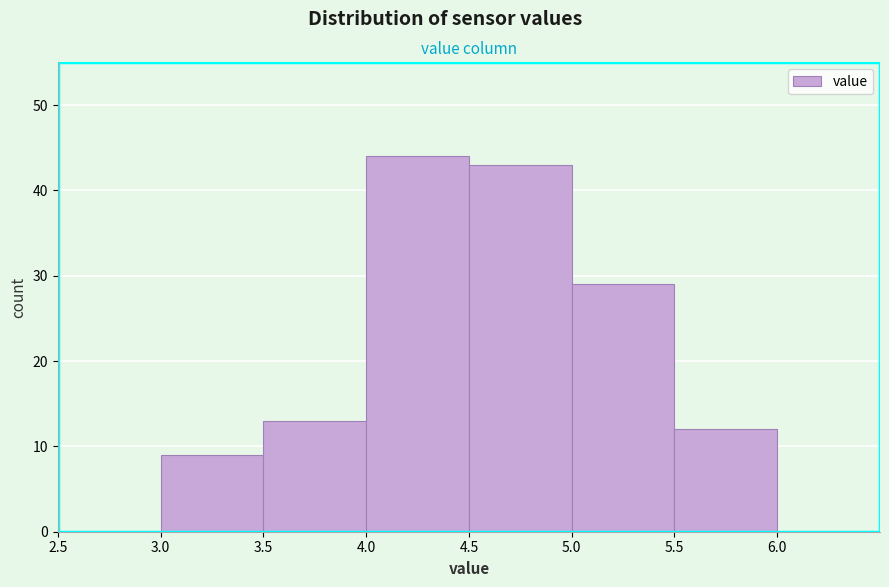

What is the height of the bar covering 3.5 to 4.0 on the x-axis? The values are not printed on the chart, so give them approximately, as read against the axis.

13